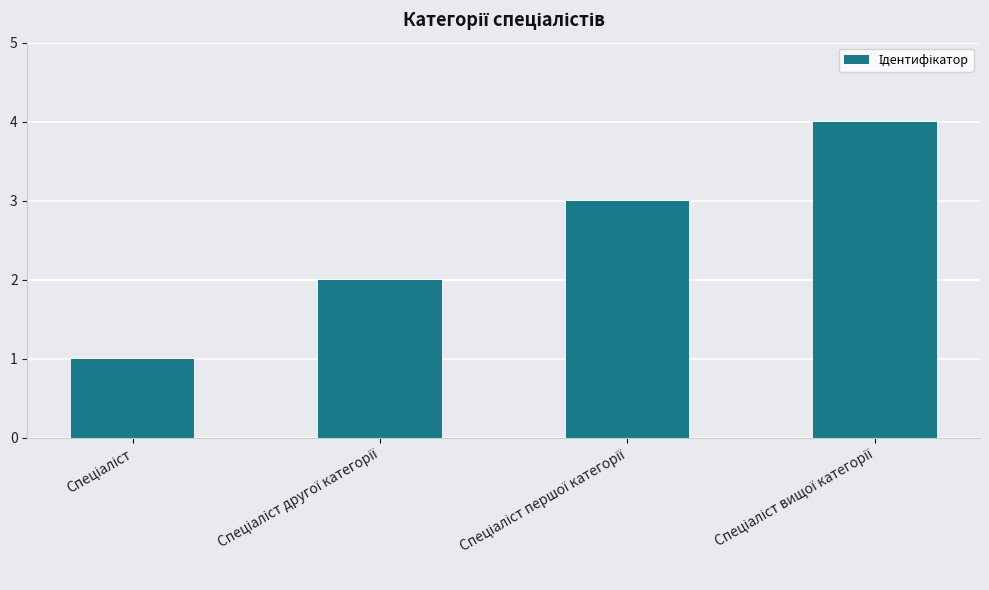

What is the difference between the maximum and minimum values?

3